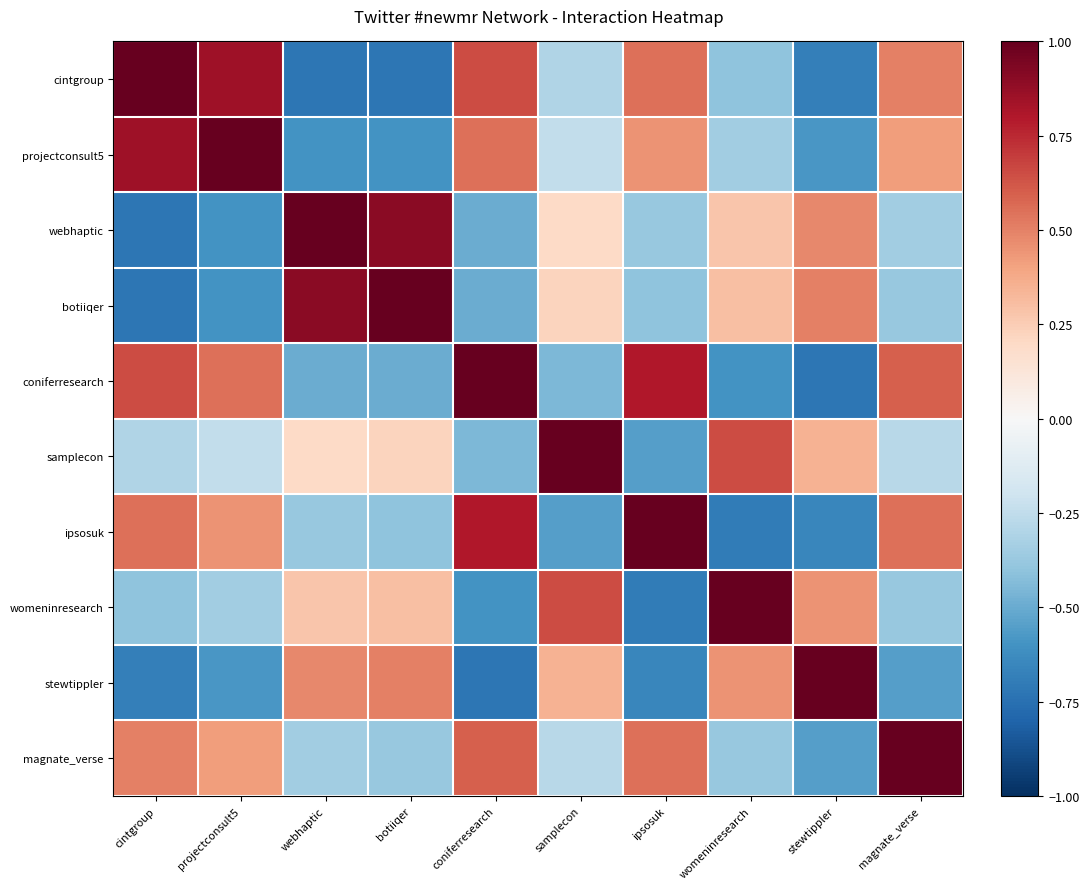

Reading right to left, transcribe all the data shown in this chart.

cintgroup: magnate_verse=0.5	stewtippler=-0.7	womeninresearch=-0.4	ipsosuk=0.6	samplecon=-0.3	coniferresearch=0.7	botiiqer=-0.7	webhaptic=-0.7	projectconsult5=0.8	cintgroup=1.0
projectconsult5: magnate_verse=0.4	stewtippler=-0.6	womeninresearch=-0.3	ipsosuk=0.5	samplecon=-0.2	coniferresearch=0.6	botiiqer=-0.6	webhaptic=-0.6	projectconsult5=1.0	cintgroup=0.8
webhaptic: magnate_verse=-0.3	stewtippler=0.5	womeninresearch=0.3	ipsosuk=-0.4	samplecon=0.2	coniferresearch=-0.5	botiiqer=0.9	webhaptic=1.0	projectconsult5=-0.6	cintgroup=-0.7
botiiqer: magnate_verse=-0.4	stewtippler=0.5	womeninresearch=0.3	ipsosuk=-0.4	samplecon=0.2	coniferresearch=-0.5	botiiqer=1.0	webhaptic=0.9	projectconsult5=-0.6	cintgroup=-0.7
coniferresearch: magnate_verse=0.6	stewtippler=-0.7	womeninresearch=-0.6	ipsosuk=0.8	samplecon=-0.5	coniferresearch=1.0	botiiqer=-0.5	webhaptic=-0.5	projectconsult5=0.6	cintgroup=0.7
samplecon: magnate_verse=-0.3	stewtippler=0.3	womeninresearch=0.7	ipsosuk=-0.6	samplecon=1.0	coniferresearch=-0.5	botiiqer=0.2	webhaptic=0.2	projectconsult5=-0.2	cintgroup=-0.3
ipsosuk: magnate_verse=0.6	stewtippler=-0.7	womeninresearch=-0.7	ipsosuk=1.0	samplecon=-0.6	coniferresearch=0.8	botiiqer=-0.4	webhaptic=-0.4	projectconsult5=0.5	cintgroup=0.6
womeninresearch: magnate_verse=-0.4	stewtippler=0.5	womeninresearch=1.0	ipsosuk=-0.7	samplecon=0.7	coniferresearch=-0.6	botiiqer=0.3	webhaptic=0.3	projectconsult5=-0.3	cintgroup=-0.4
stewtippler: magnate_verse=-0.6	stewtippler=1.0	womeninresearch=0.5	ipsosuk=-0.7	samplecon=0.3	coniferresearch=-0.7	botiiqer=0.5	webhaptic=0.5	projectconsult5=-0.6	cintgroup=-0.7
magnate_verse: magnate_verse=1.0	stewtippler=-0.6	womeninresearch=-0.4	ipsosuk=0.6	samplecon=-0.3	coniferresearch=0.6	botiiqer=-0.4	webhaptic=-0.3	projectconsult5=0.4	cintgroup=0.5